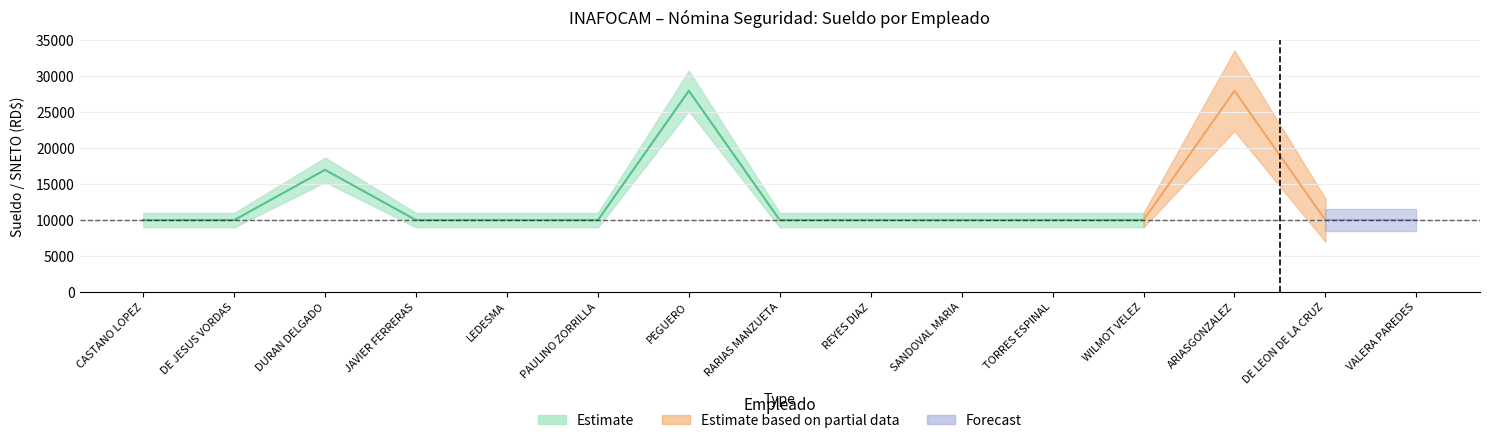

What is the label of the 6th point from the left?

PAULINO ZORRILLA